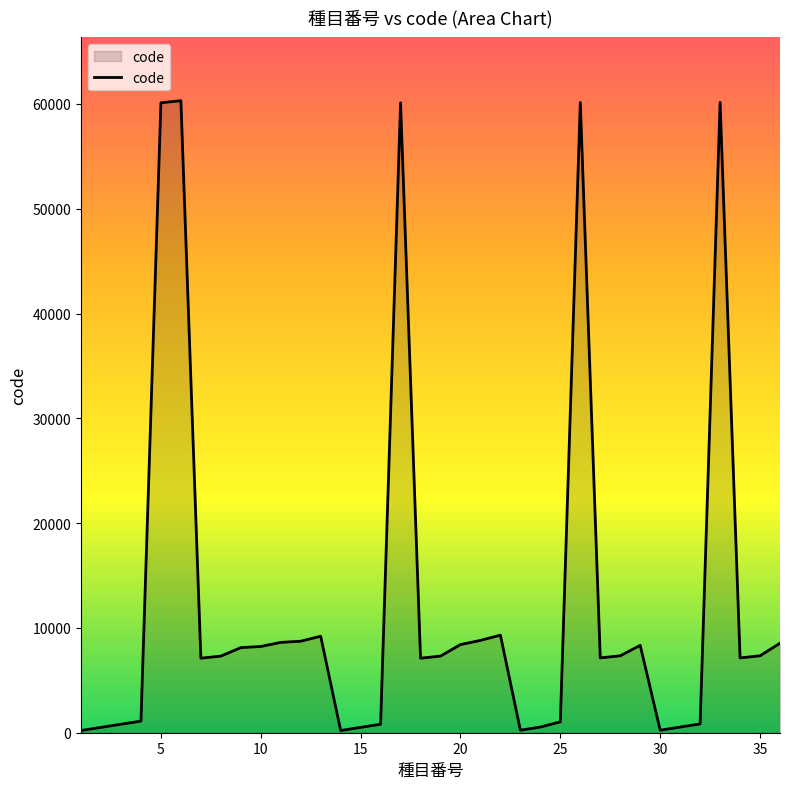

What is the greatest value displayed?

60310